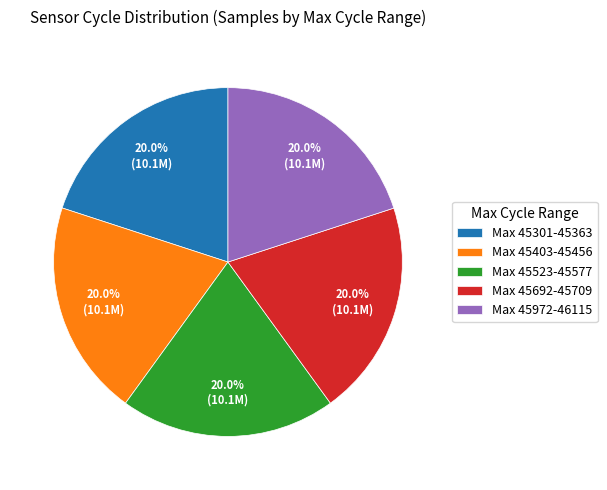

What portion of the pie excludes Max 45523-45577?

80.0%